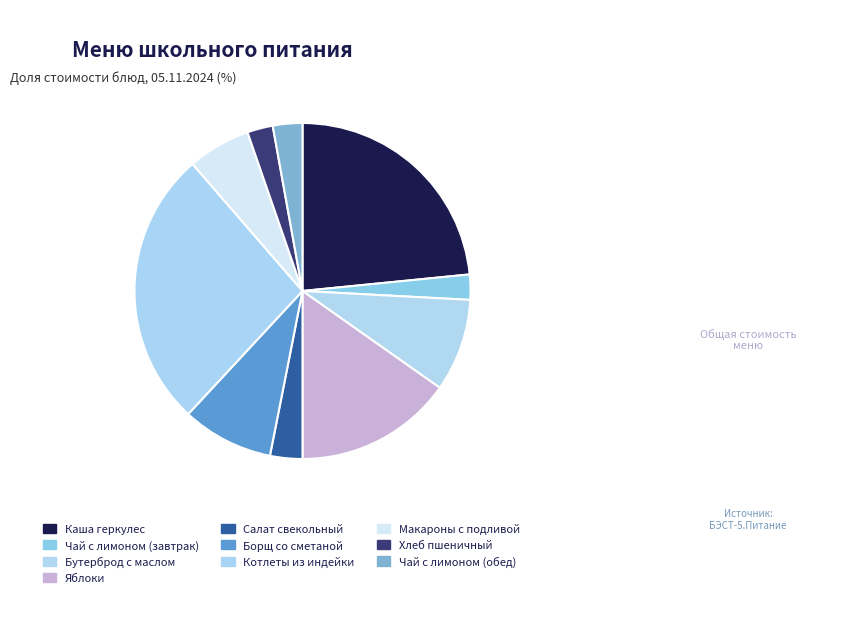

True or false: Салат свекольный accounts for 9% of the total.

False